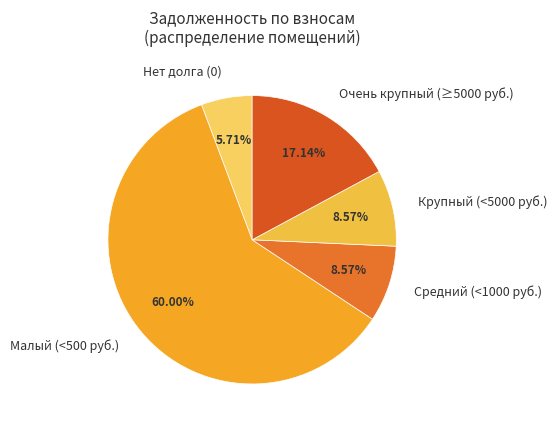

Is there any slice that represents more than half of the pie?

Yes